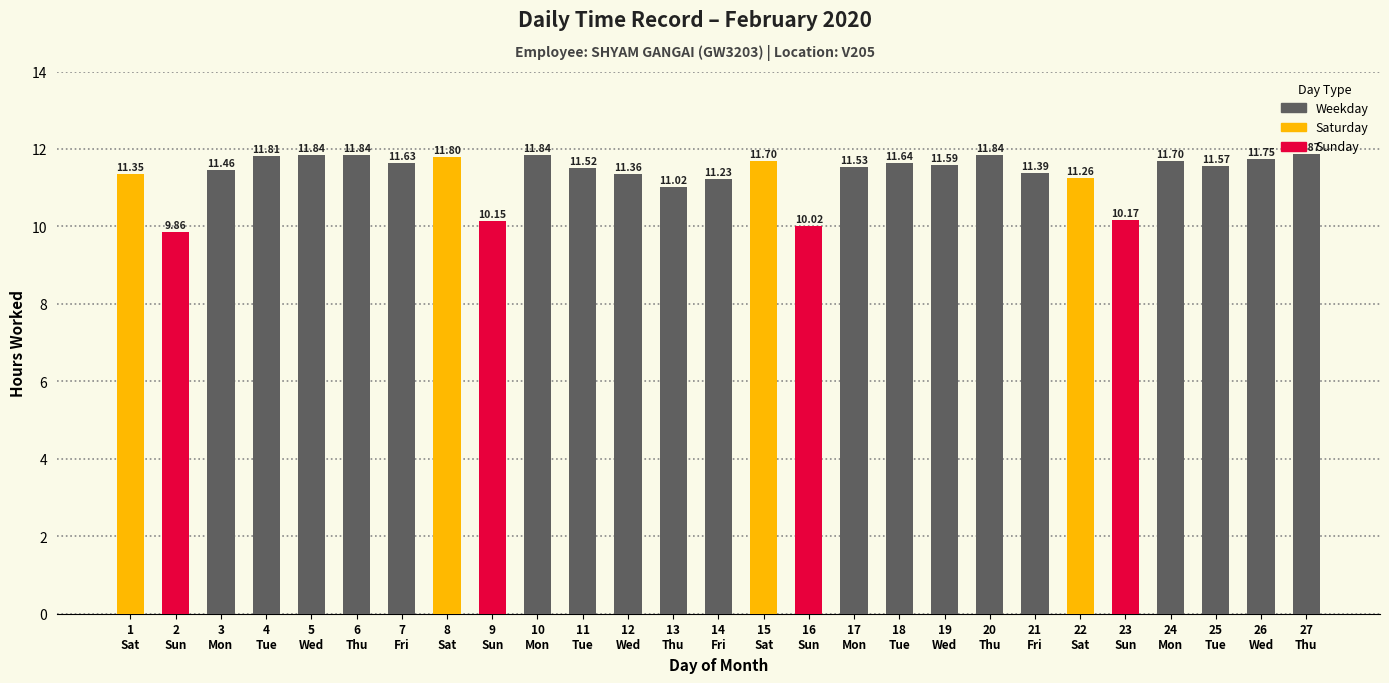

Is it true that the value at 2
Sun is 9.9?

True